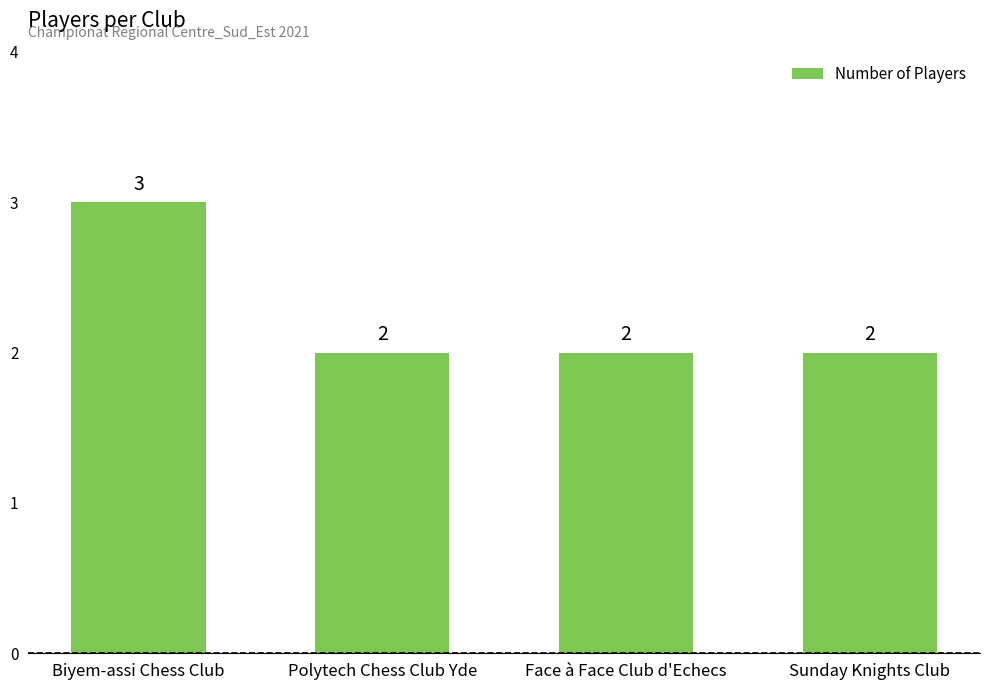

Does the chart contain stacked bars?

No